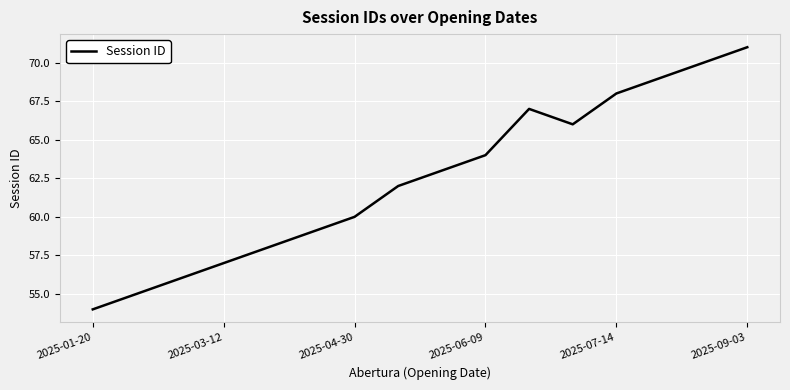

What is the difference between the maximum and minimum values?

17